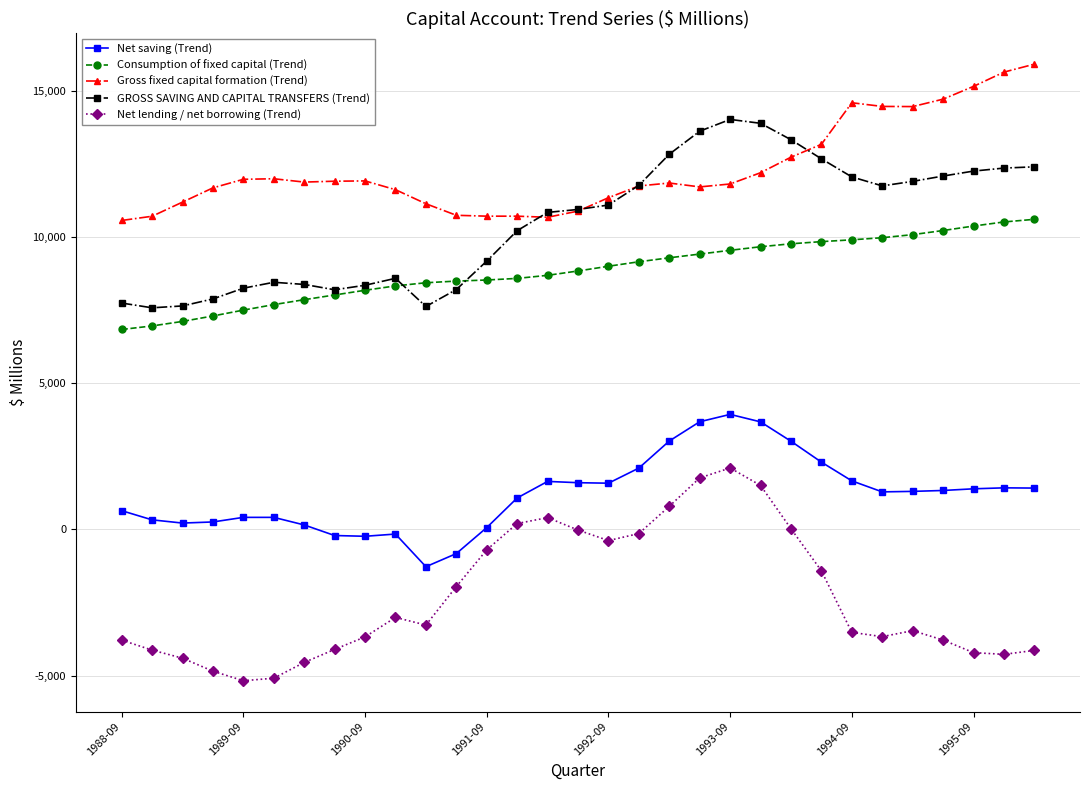

What is the difference between the second highest and second lowest values in the Gross fixed capital formation (Trend) series?

4965